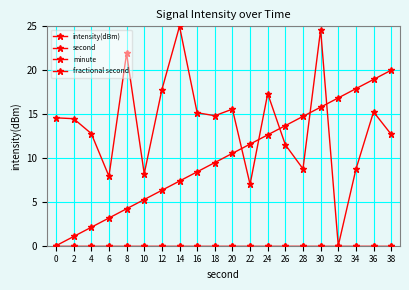

Is this an area chart (filled region under the line)?

No